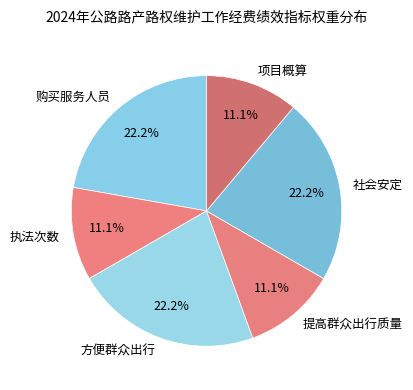

How many segments does this pie chart have?

6